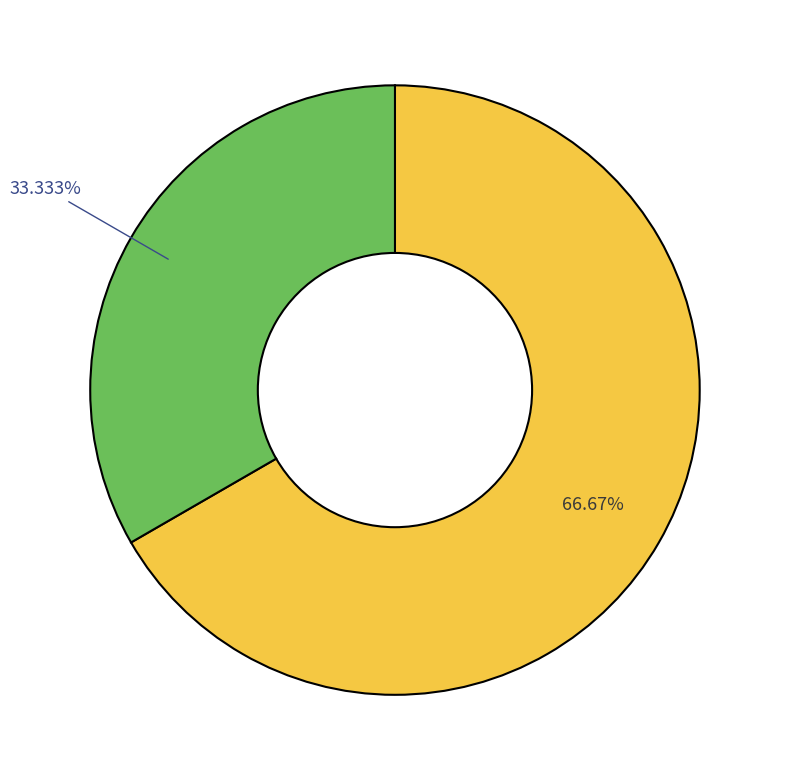

How many slices are in this pie chart?

2